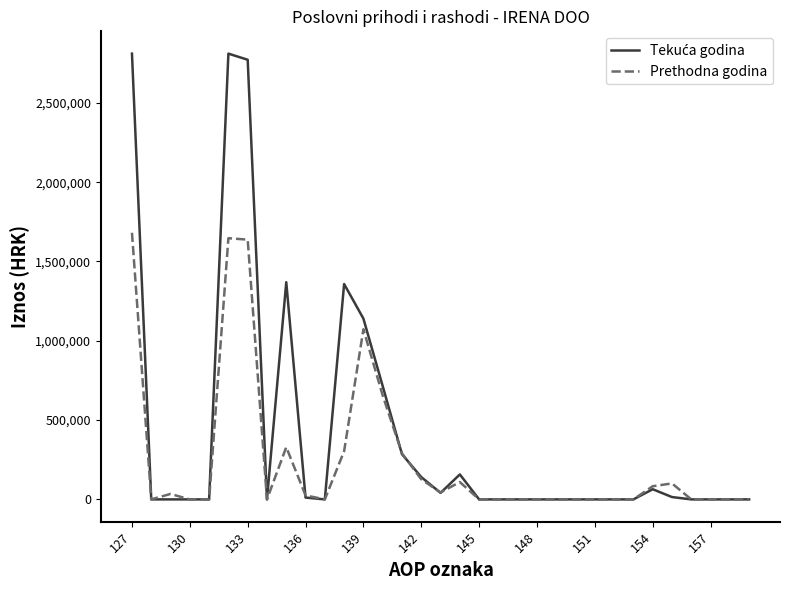

What is the greatest value displayed?

2810510